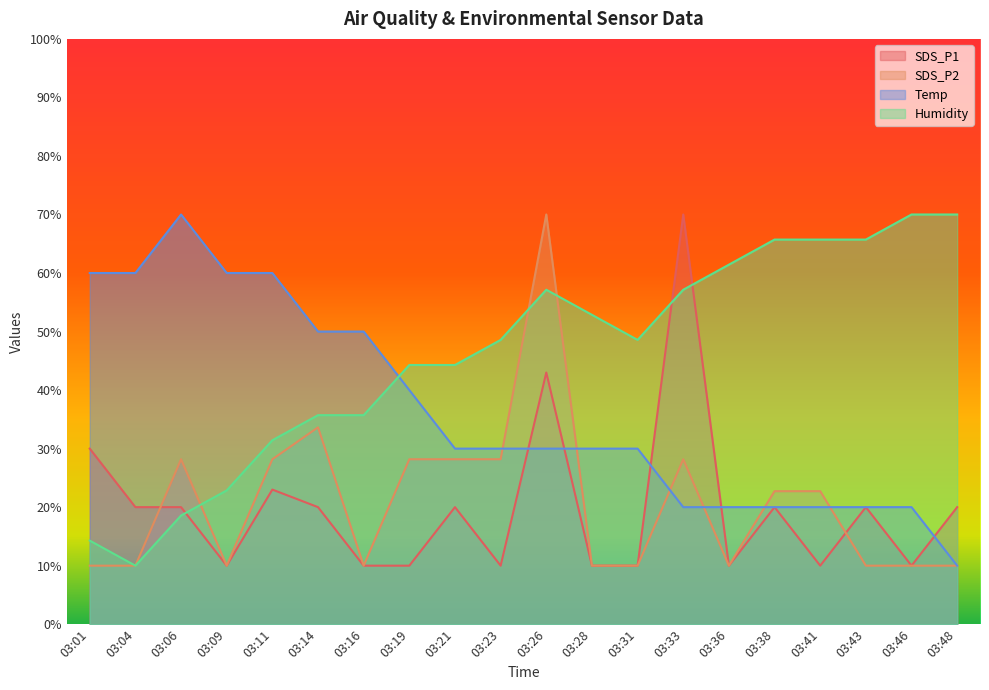

What are all the series names shown in the legend?

SDS_P1, SDS_P2, Temp, Humidity